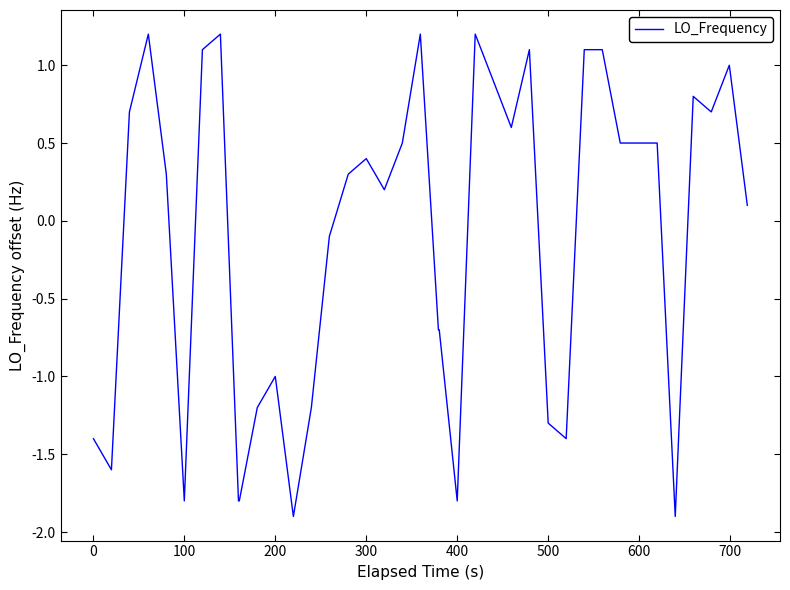

What is the greatest value displayed?

1.2